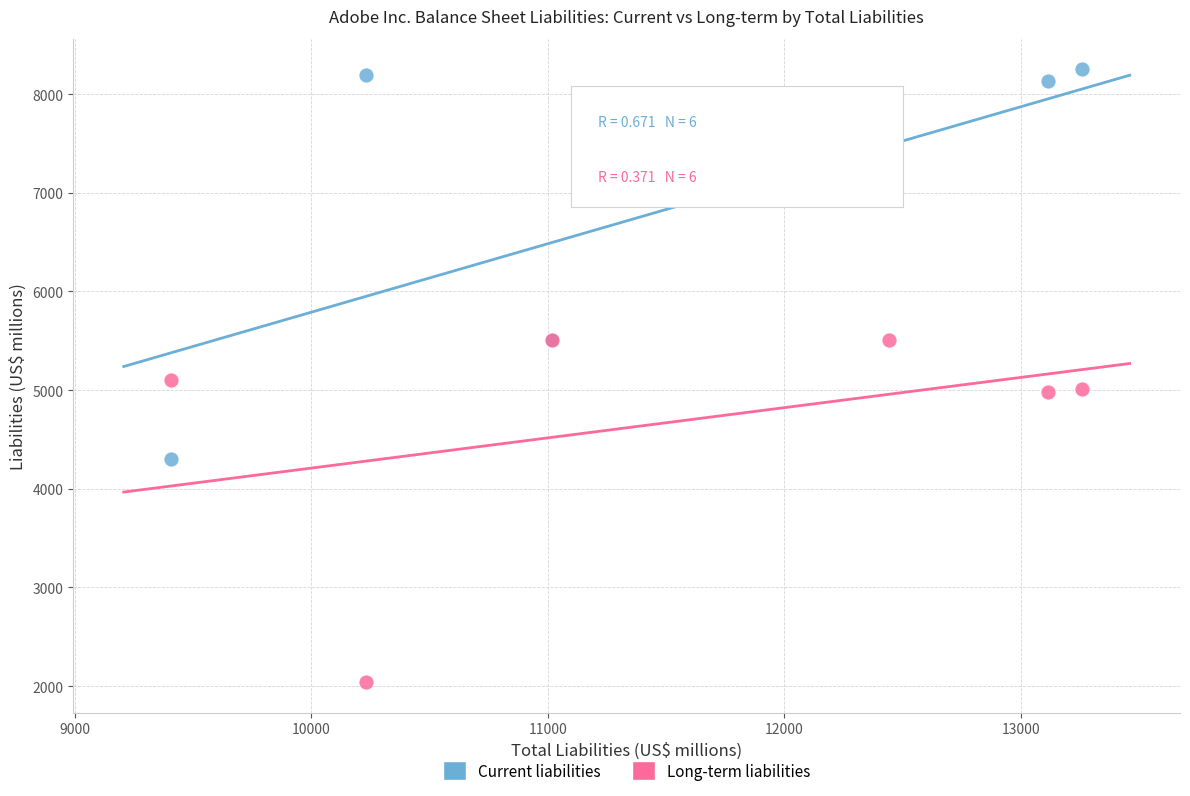

What are all the series names shown in the legend?

Current liabilities, Long-term liabilities